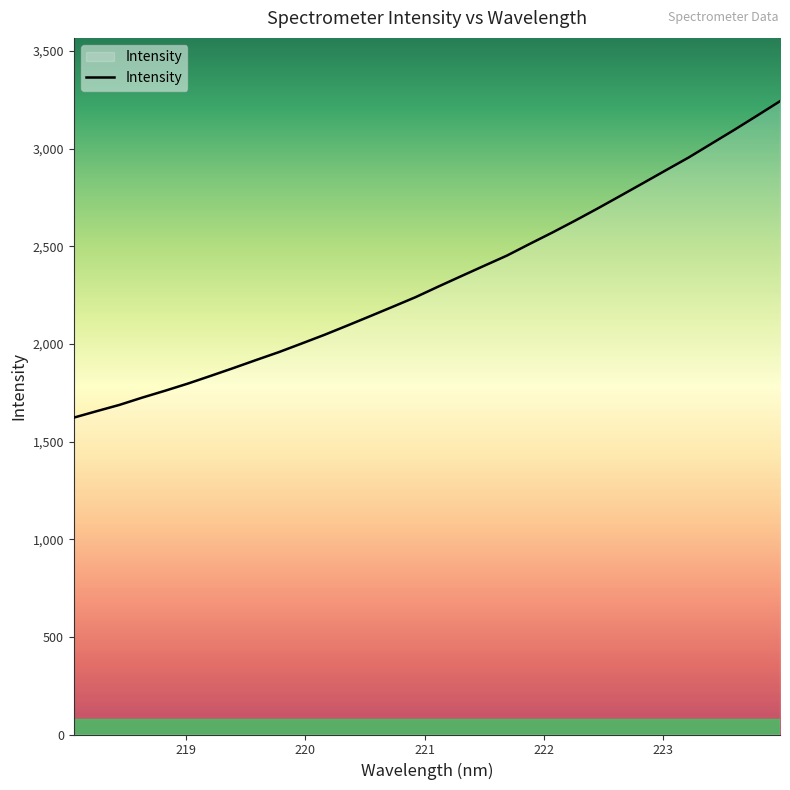

What is the minimum value shown in the chart?

1622.5